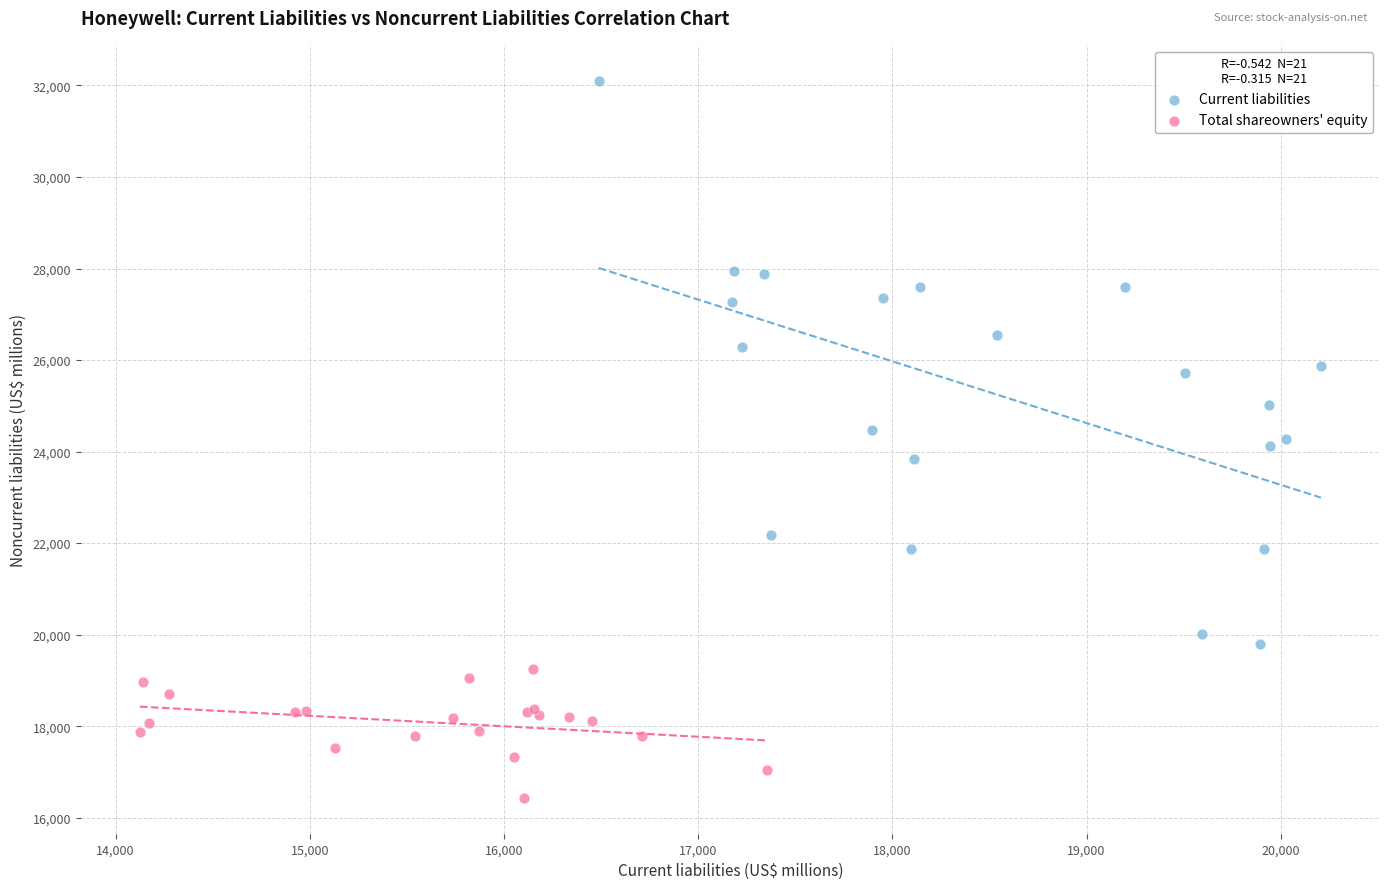

What are all the series names shown in the legend?

Current liabilities, Total shareowners' equity